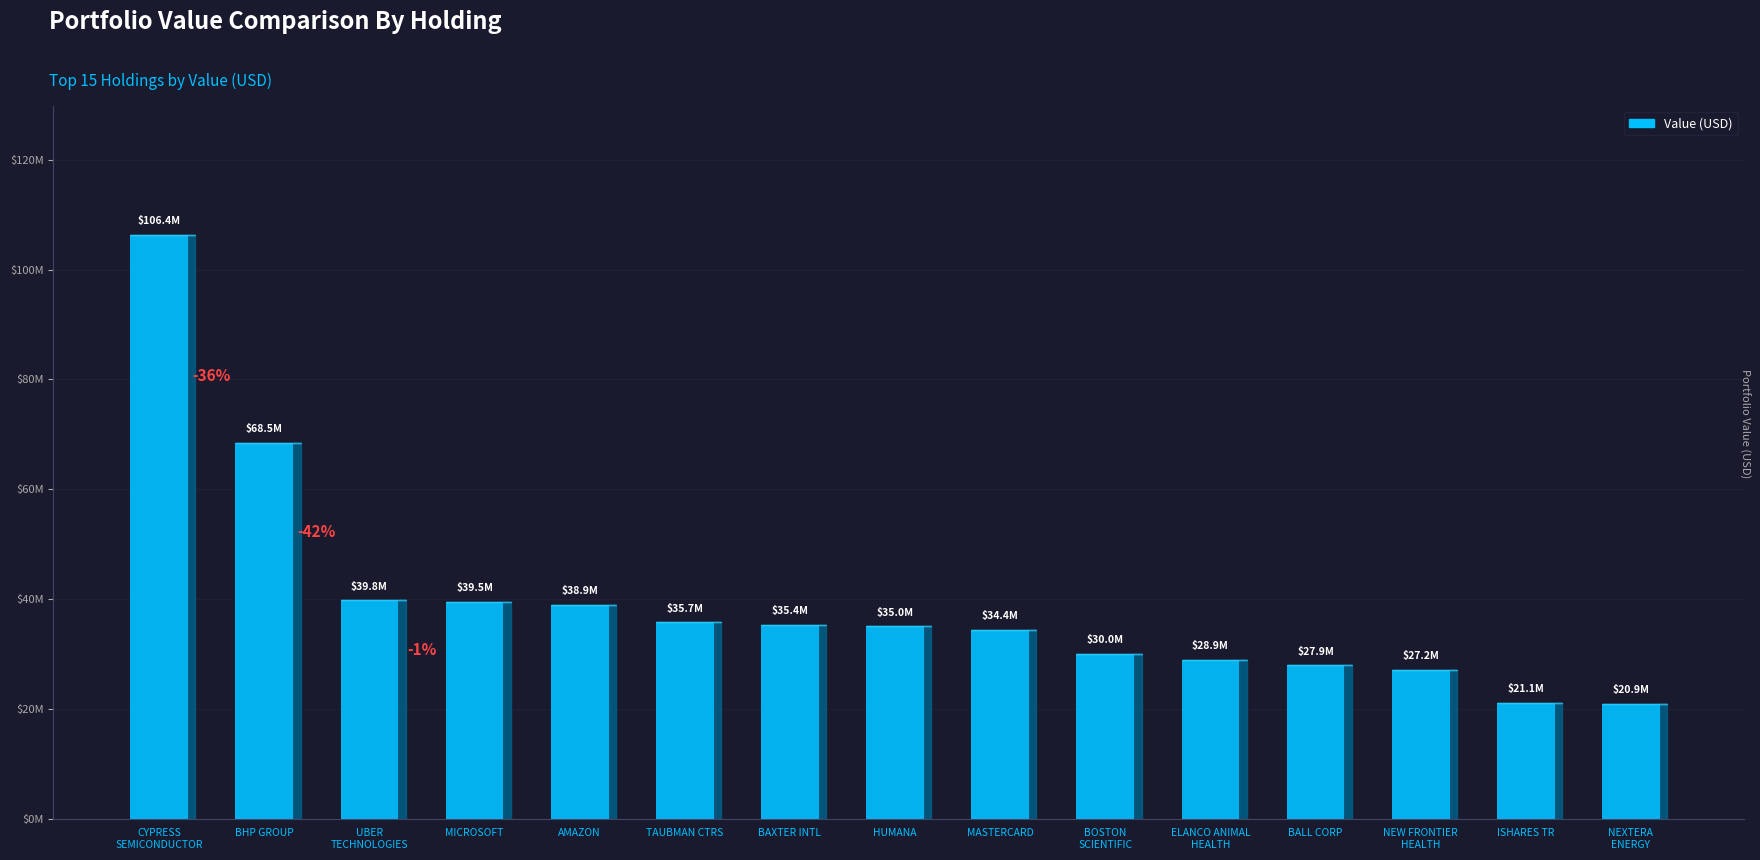

Rank the categories by value from highest to lowest.

CYPRESS
SEMICONDUCTOR, BHP GROUP, UBER
TECHNOLOGIES, MICROSOFT, AMAZON, TAUBMAN CTRS, BAXTER INTL, HUMANA, MASTERCARD, BOSTON
SCIENTIFIC, ELANCO ANIMAL
HEALTH, BALL CORP, NEW FRONTIER
HEALTH, ISHARES TR, NEXTERA
ENERGY